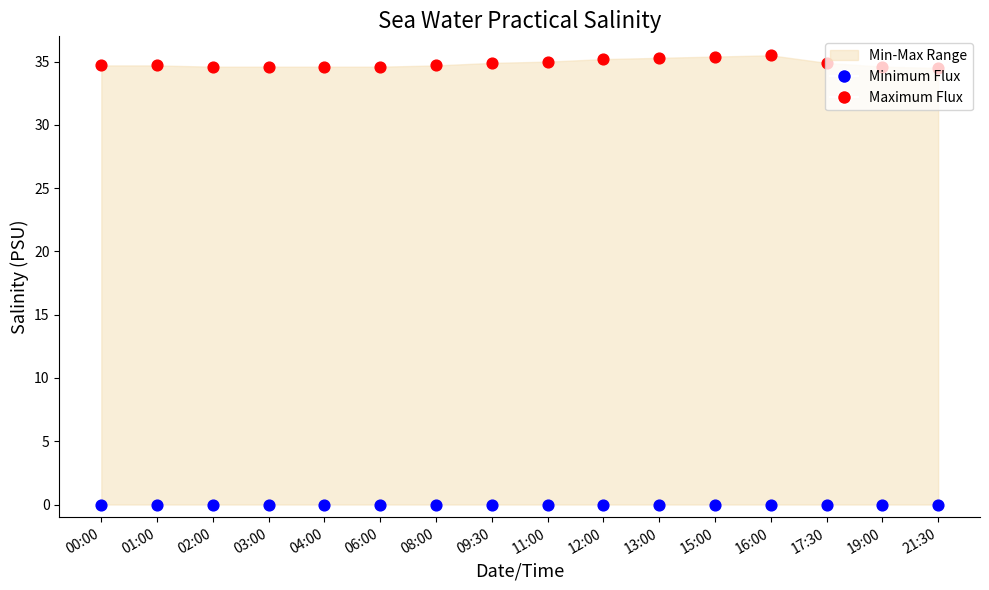

At how many categories does at least one series exceed 30?

16